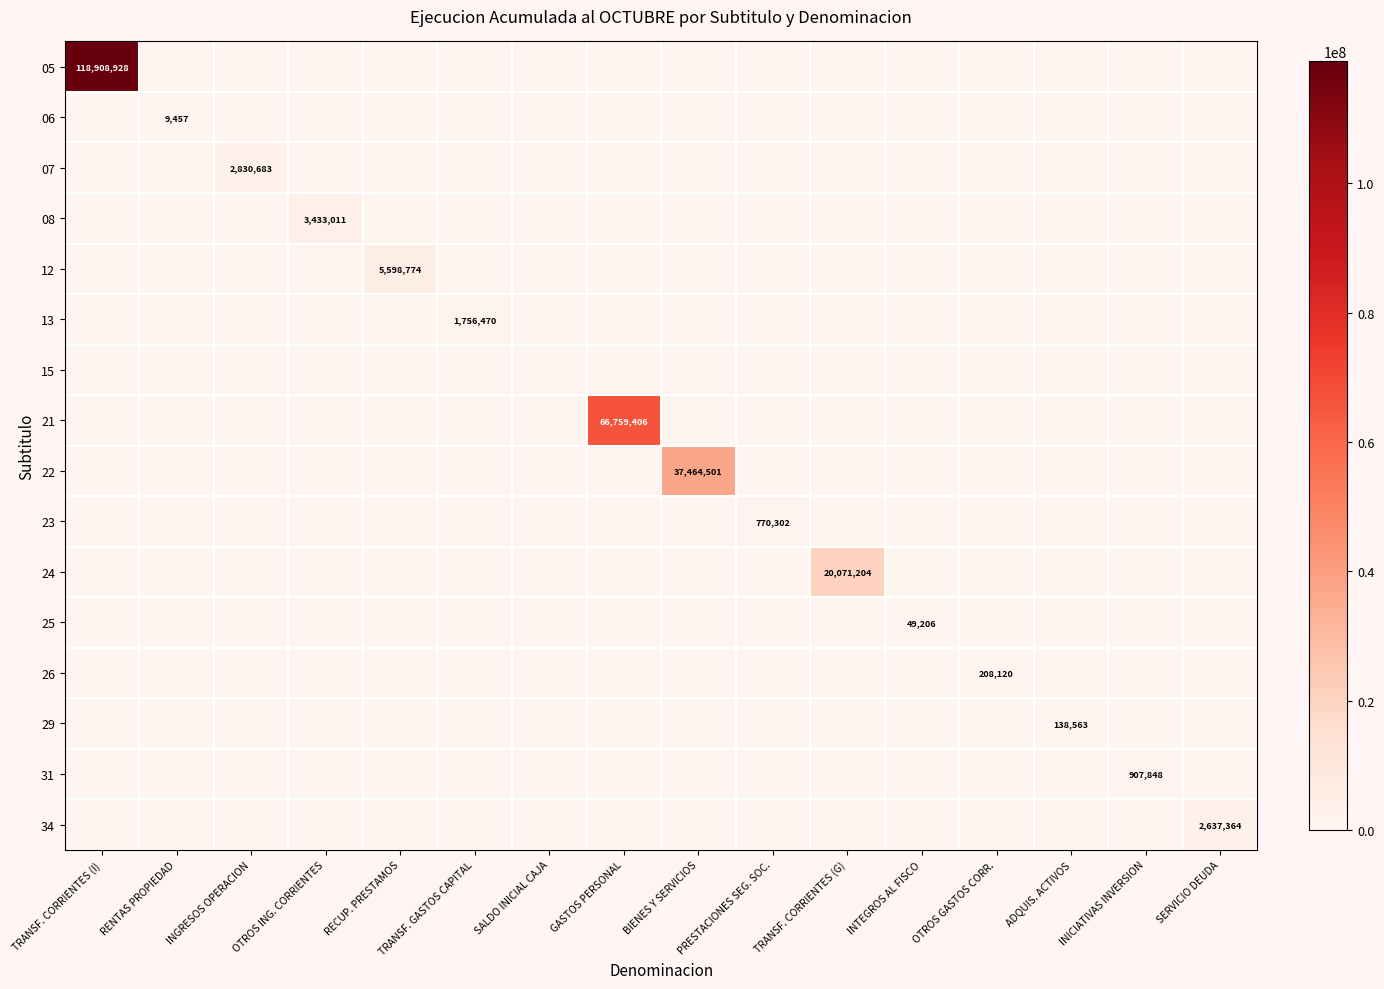

Is it true that 26 equals 0 at RENTAS PROPIEDAD?

True